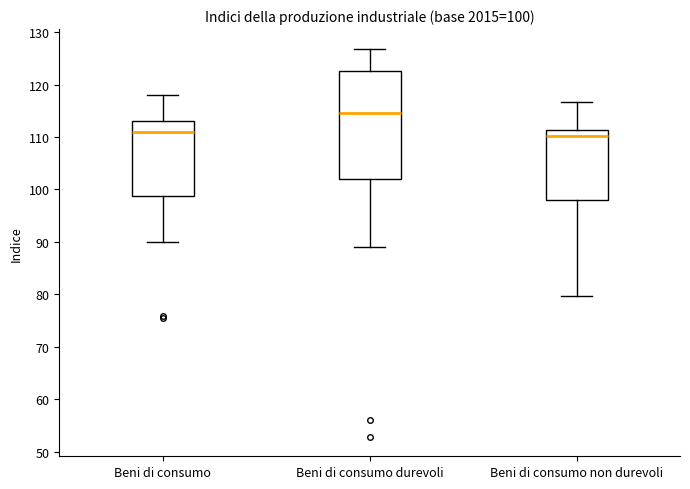

Comparing the boxes themselves (not the whiskers), which one is the tallest?

Beni di consumo durevoli